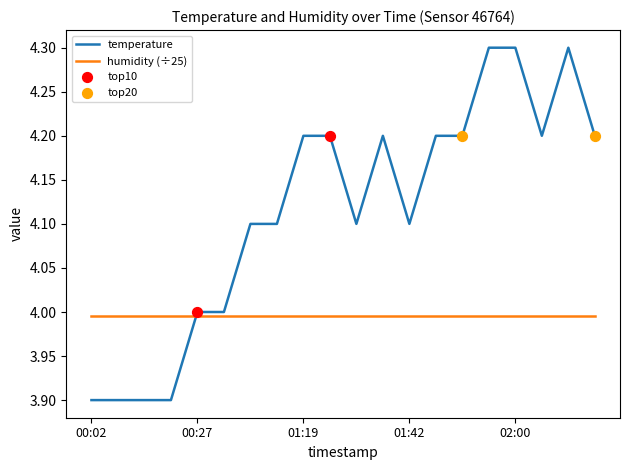

Which series has the largest total across all categories?

temperature